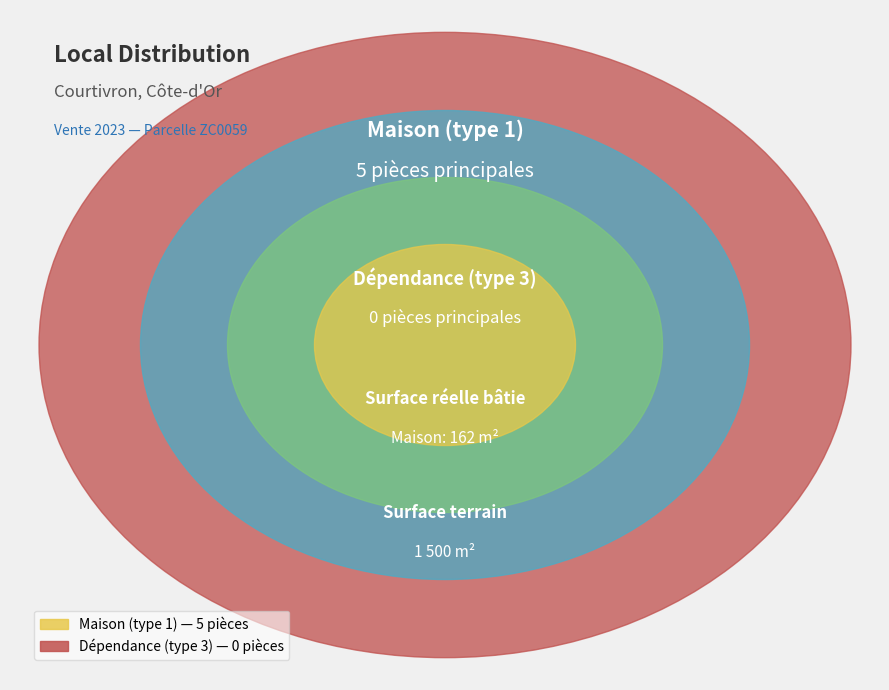

Which slice is the largest?

Maison